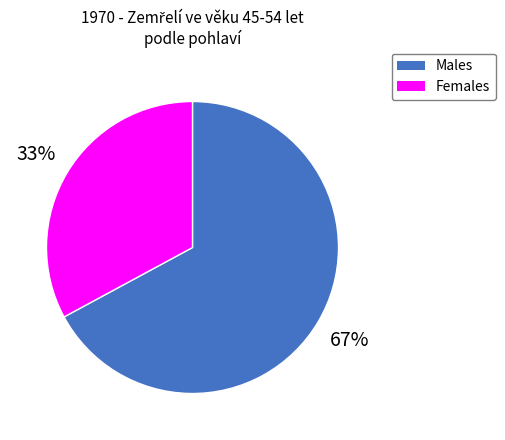

How many segments does this pie chart have?

2